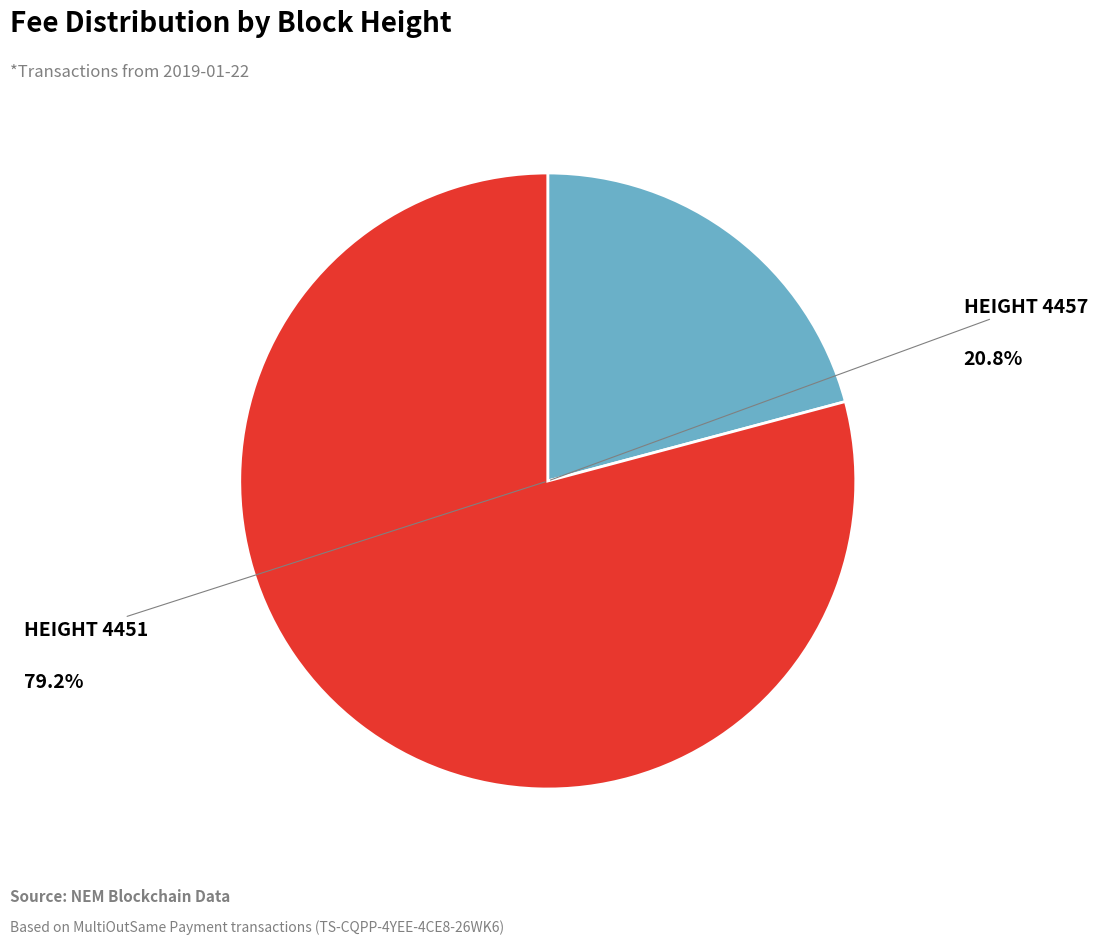

Does any single category account for the majority?

Yes